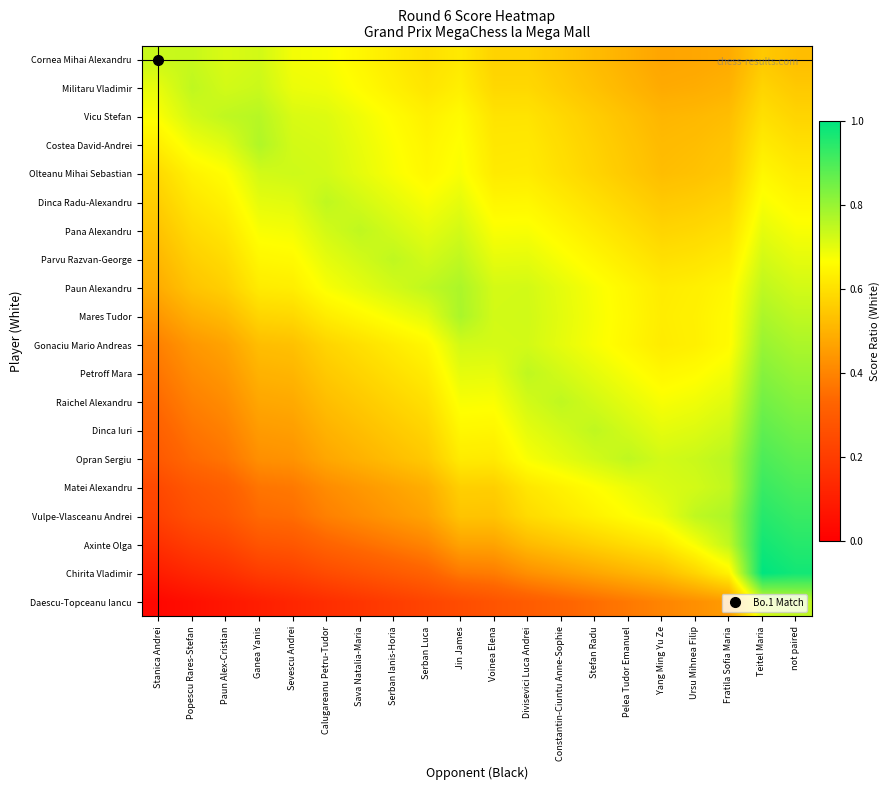

At which category is the sum across all series the highest?

Teitel Maria